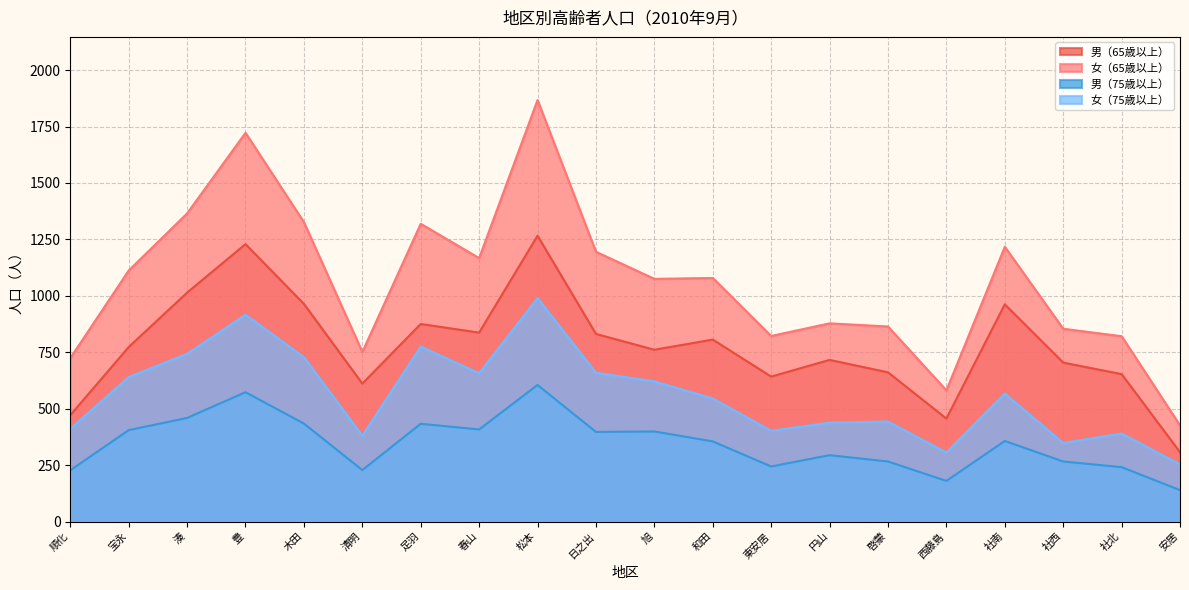

Read the 女（65歳以上） value at 日之出, to the nearest 10.

1200